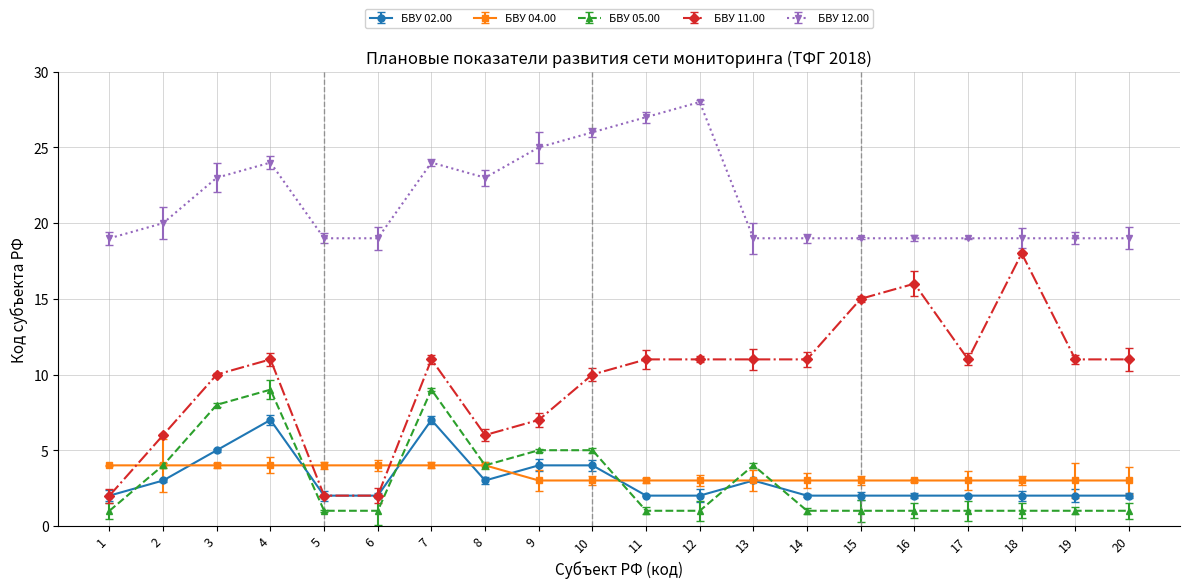

Reading right to left, what are all the values shown in this chart?

БВУ 02.00: 20=2	19=2	18=2	17=2	16=2	15=2	14=2	13=3	12=2	11=2	10=4	9=4	8=3	7=7	6=2	5=2	4=7	3=5	2=3	1=2
БВУ 04.00: 20=3	19=3	18=3	17=3	16=3	15=3	14=3	13=3	12=3	11=3	10=3	9=3	8=4	7=4	6=4	5=4	4=4	3=4	2=4	1=4
БВУ 05.00: 20=1	19=1	18=1	17=1	16=1	15=1	14=1	13=4	12=1	11=1	10=5	9=5	8=4	7=9	6=1	5=1	4=9	3=8	2=4	1=1
БВУ 11.00: 20=11	19=11	18=18	17=11	16=16	15=15	14=11	13=11	12=11	11=11	10=10	9=7	8=6	7=11	6=2	5=2	4=11	3=10	2=6	1=2
БВУ 12.00: 20=19	19=19	18=19	17=19	16=19	15=19	14=19	13=19	12=28	11=27	10=26	9=25	8=23	7=24	6=19	5=19	4=24	3=23	2=20	1=19